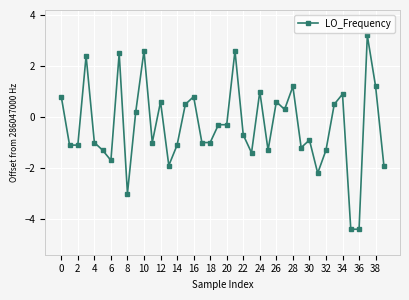

What is the minimum value shown in the chart?

-4.4